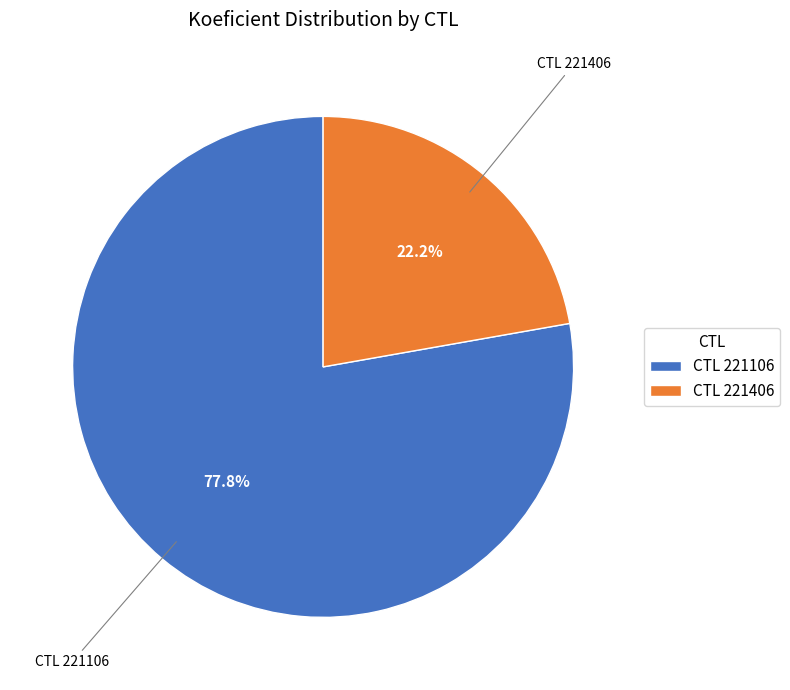

Approximately how many times larger is the value at CTL 221406 compared to CTL 221106?

0.3